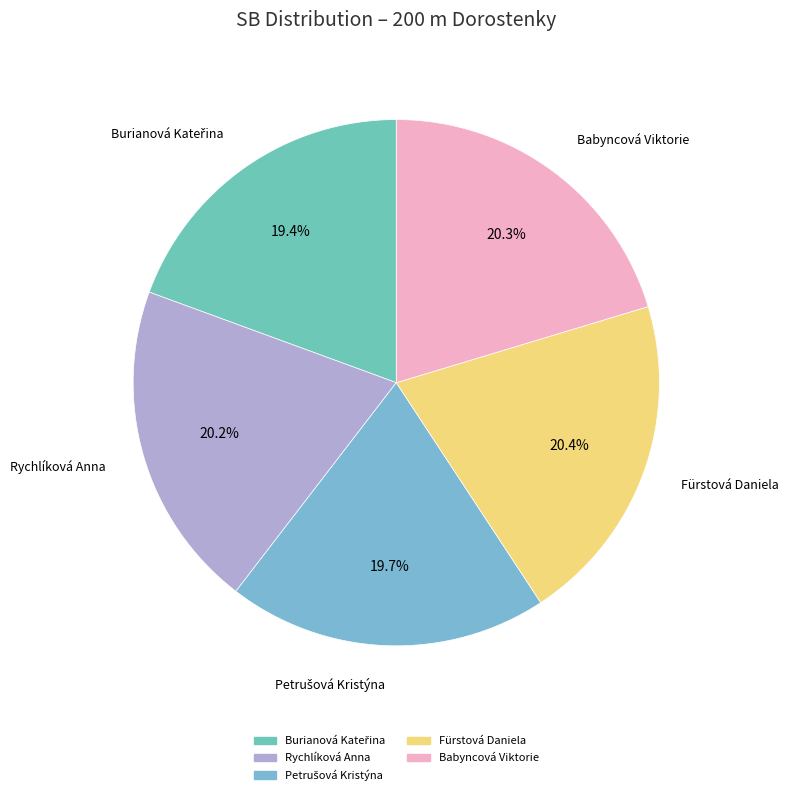

What is the ratio of the value at Babyncová Viktorie to the value at Rychlíková Anna?

1.0